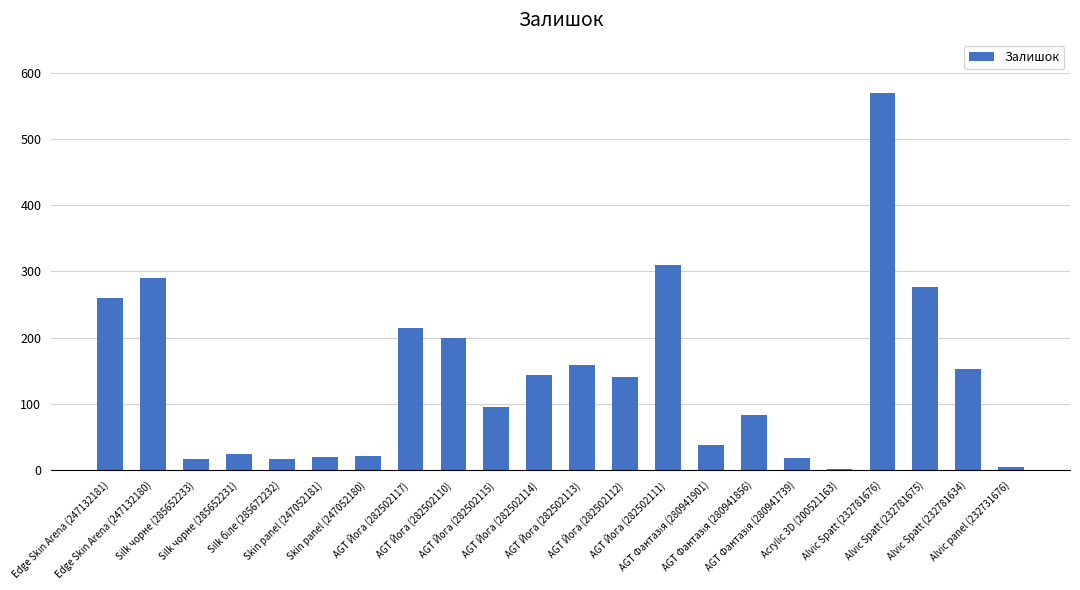

What is the difference between the maximum and minimum values?

568